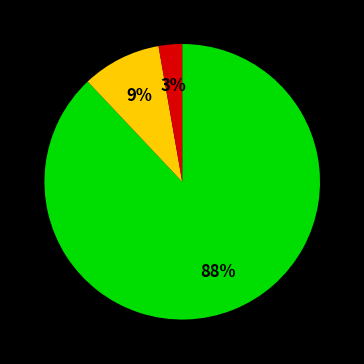

To the nearest percent, what is the difference between the largest and smallest slice percentages?

85%